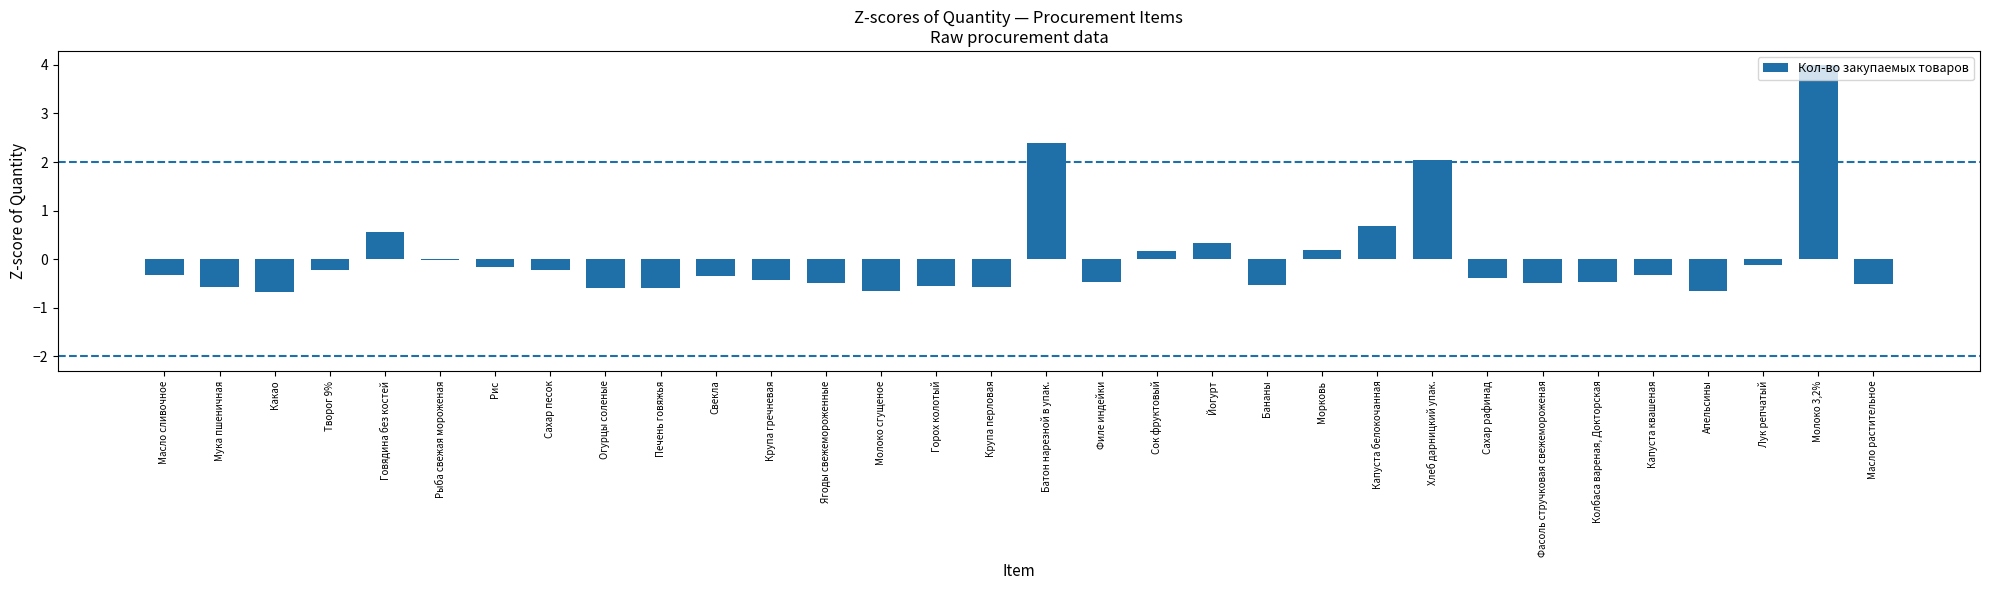

The chart shows a value of -0.2 at Сахар песок. True or false?

True